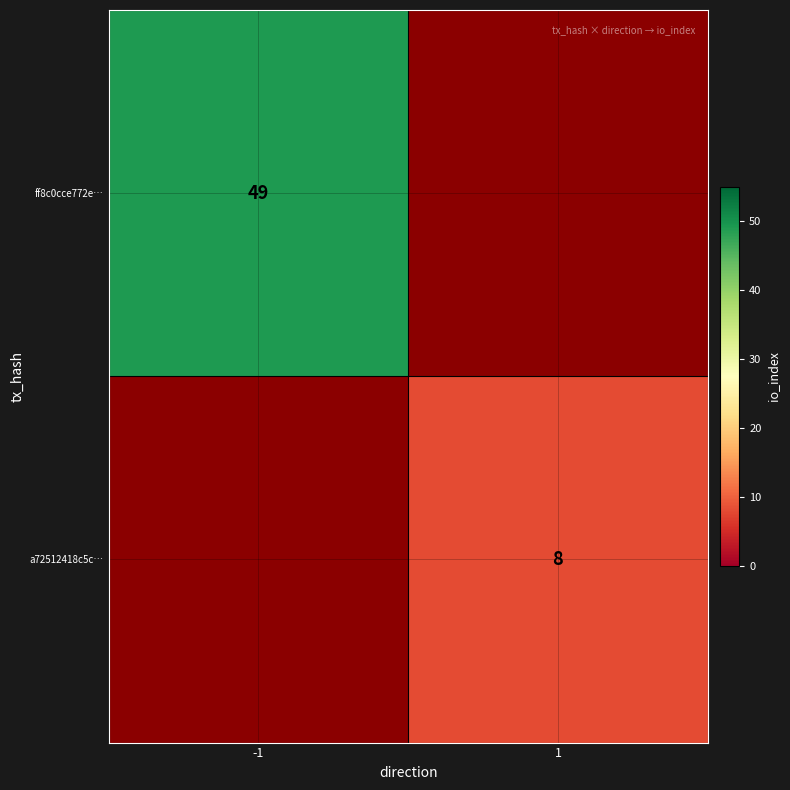

True or false: a72512418c5c… has a value of 2 at 1.

False